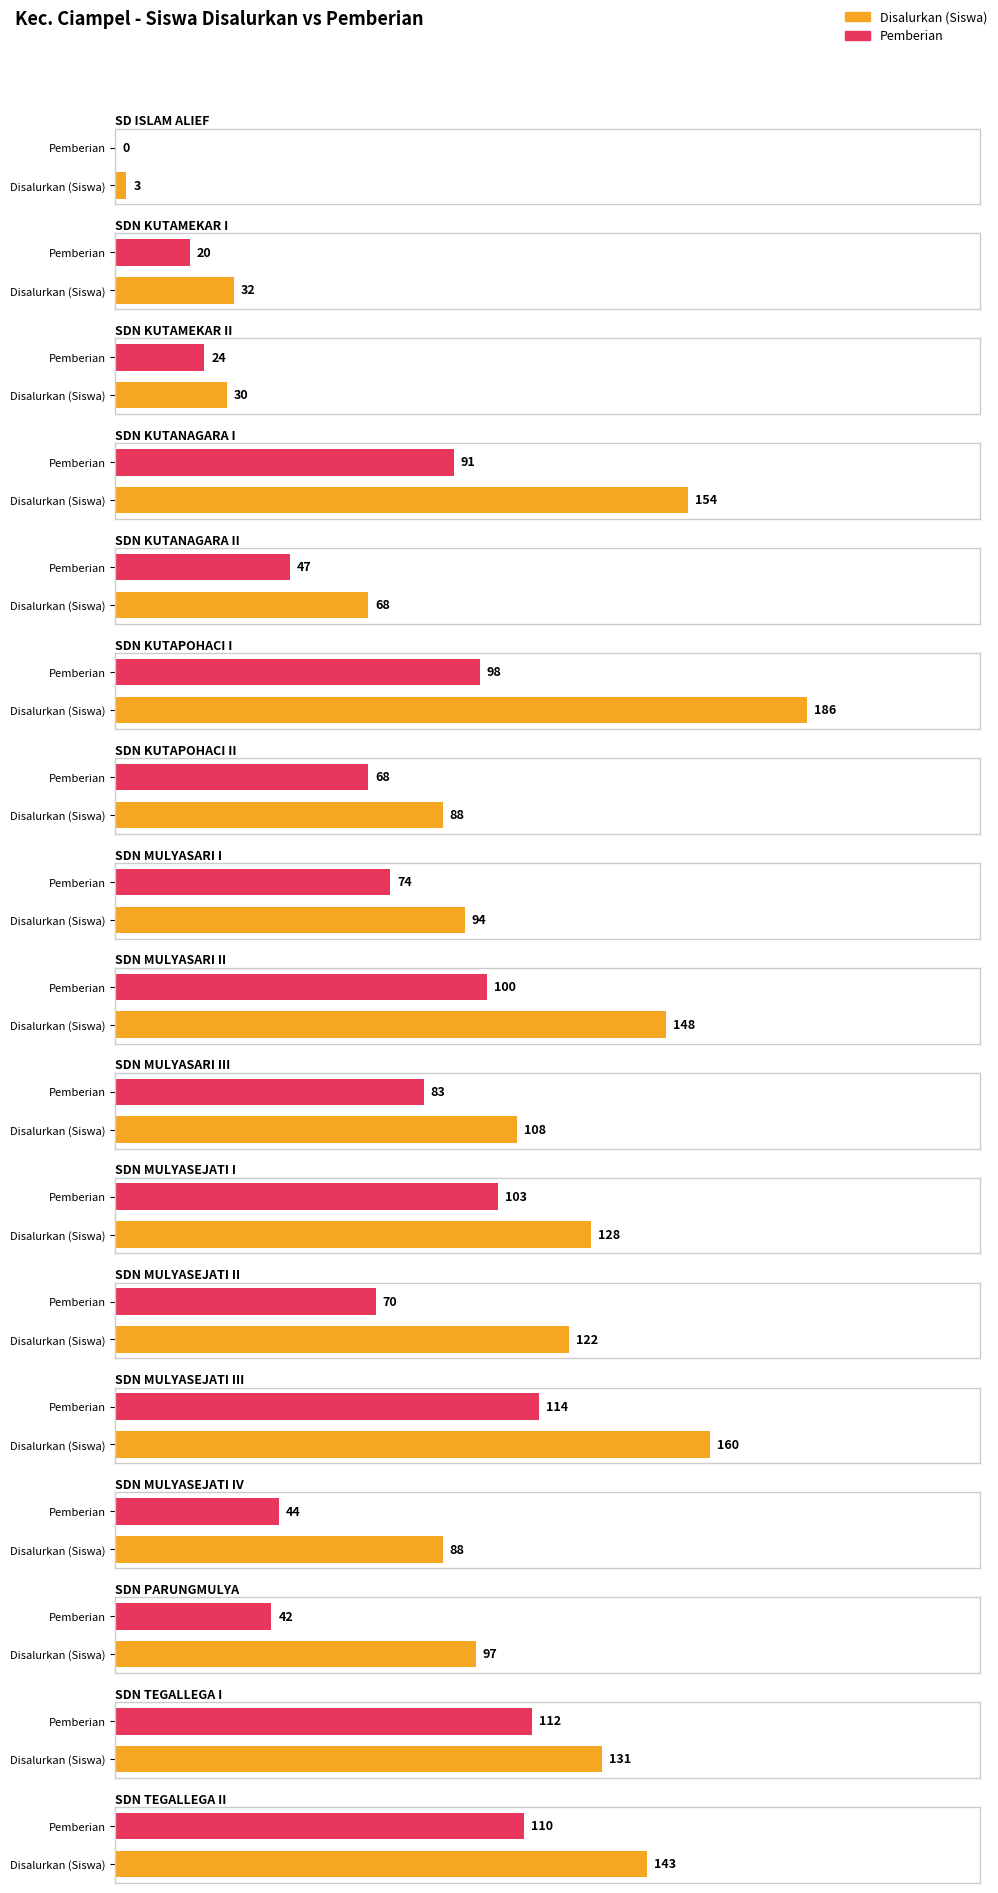

What position from the left is SDN KUTAMEKAR I?

2